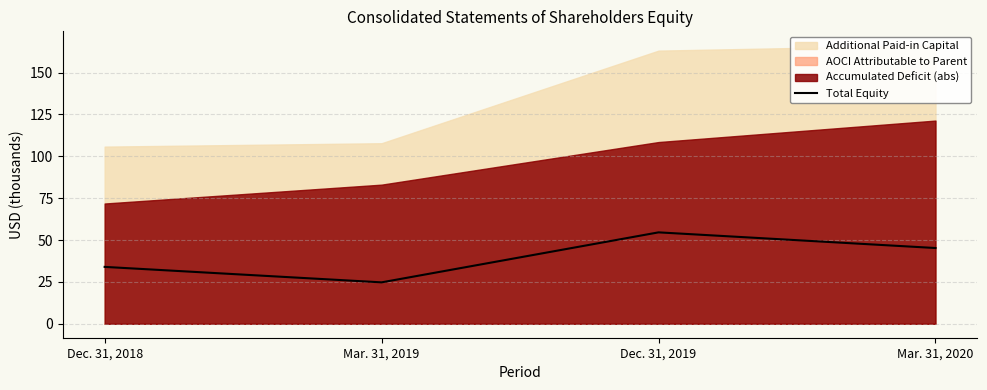

What is the difference between the maximum and minimum values?

29.8